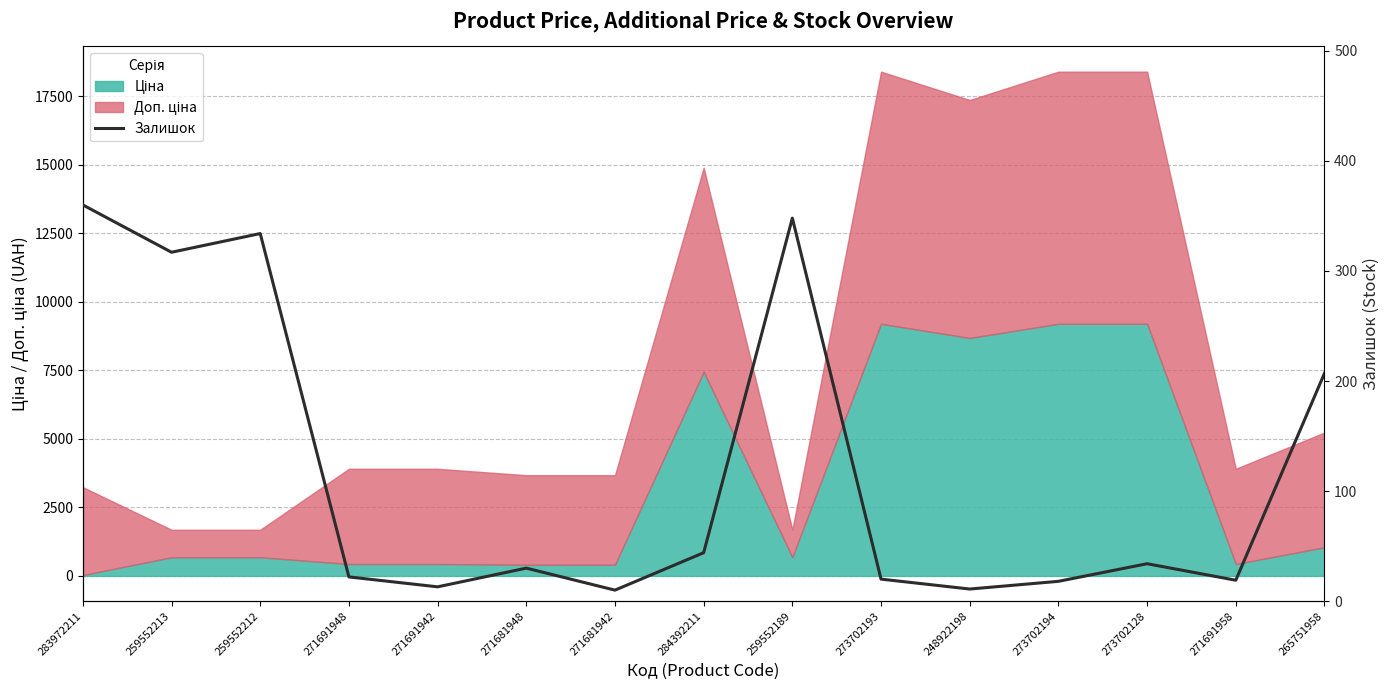

Does the chart have visible grid lines?

Yes